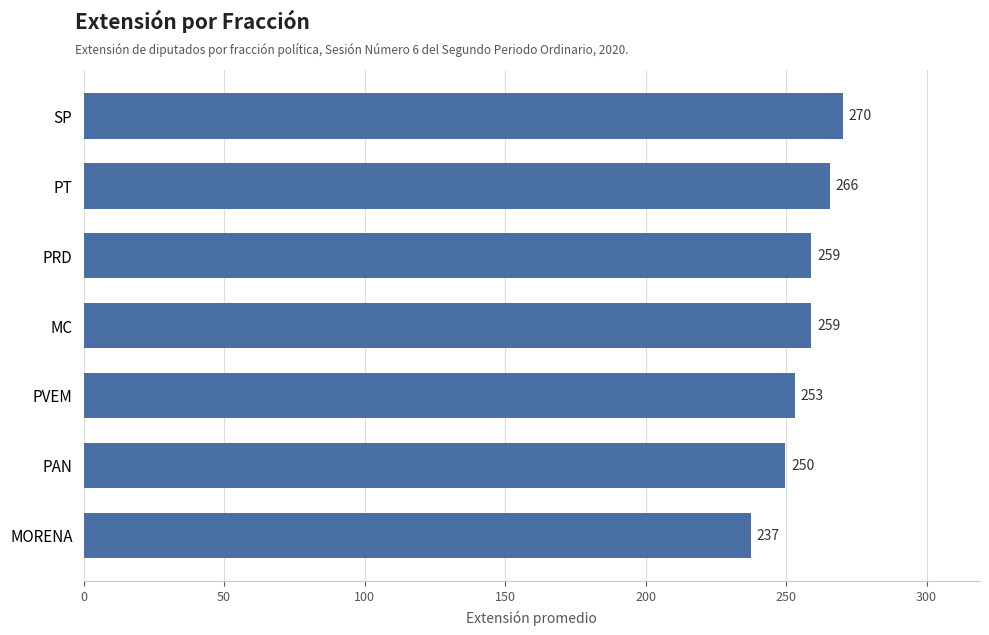

What is the sum of the values at PVEM and MC?

512.0